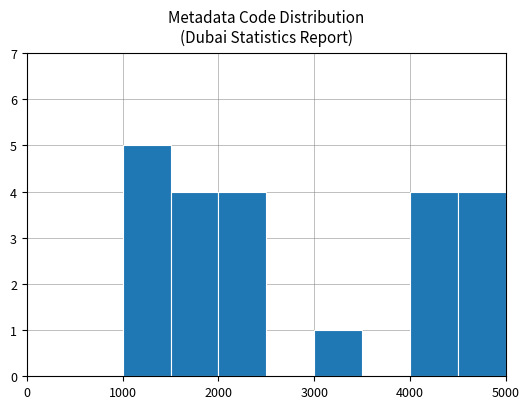

What is the height of the bar covering 4000 to 4500 on the x-axis? The values are not printed on the chart, so give them approximately, as read against the axis.

4